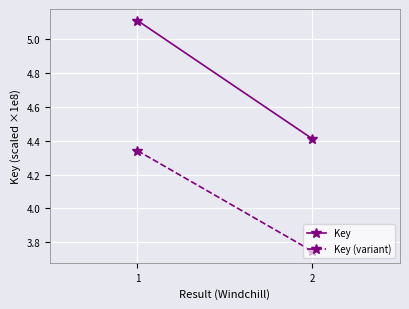

Which category has the highest value across all series?

1